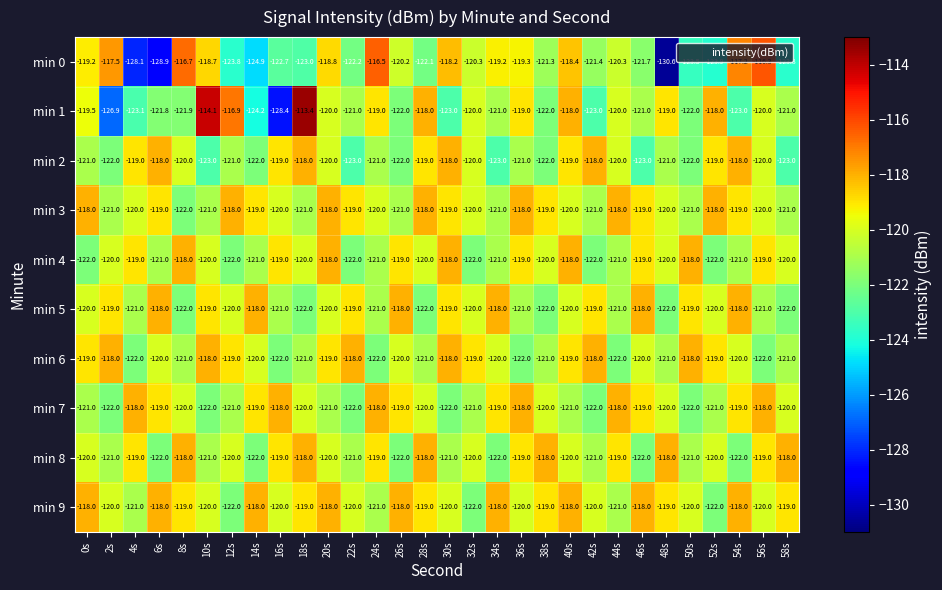

Count the number of categories in the chart.

30